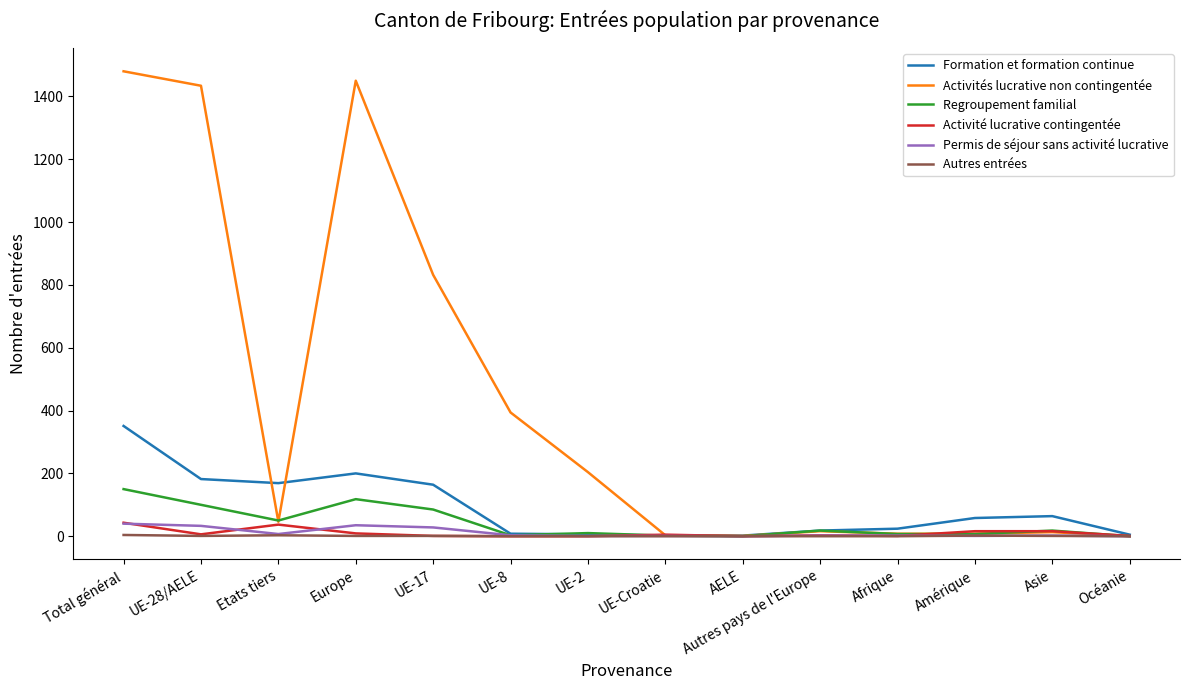

The value of Formation et formation continue at Océanie is 5. True or false?

True